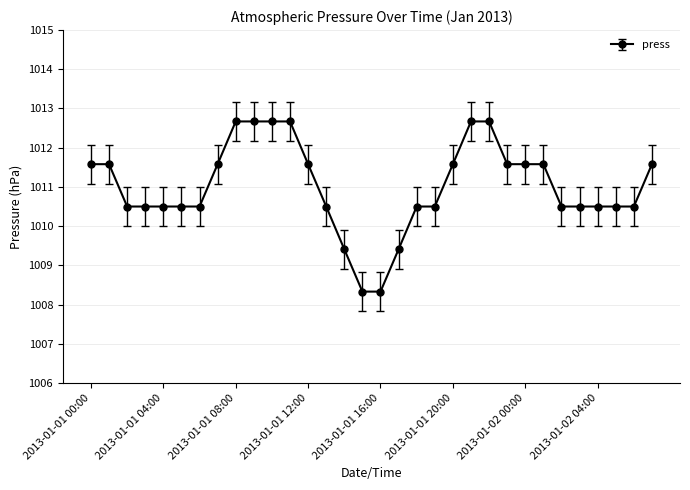

What is the difference between the maximum and minimum values?

4.3